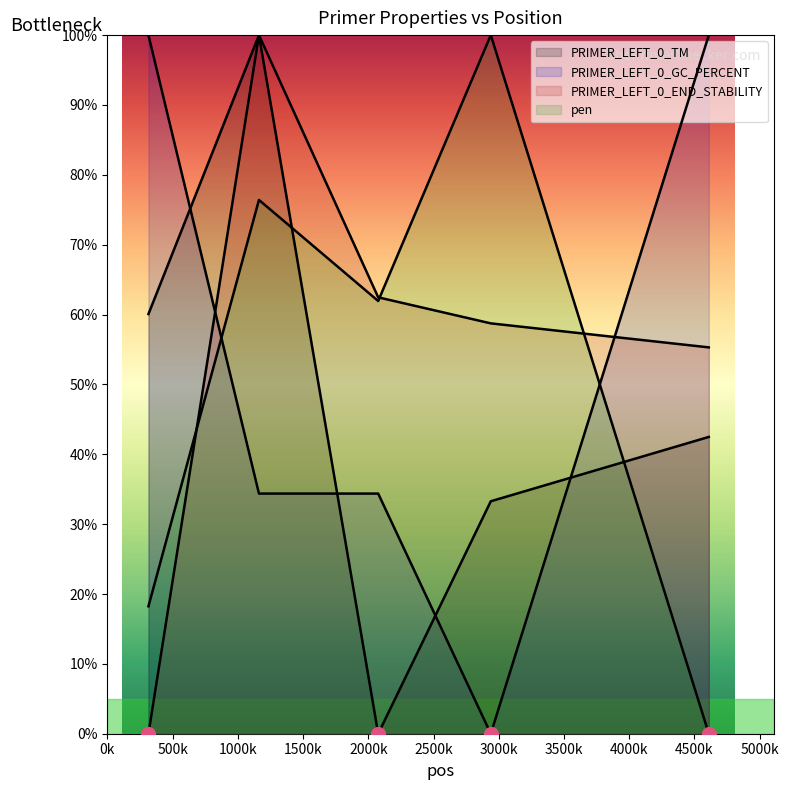

After their last crossing, which series has the higher values: PRIMER_LEFT_0_END_STABILITY or pen?

PRIMER_LEFT_0_END_STABILITY